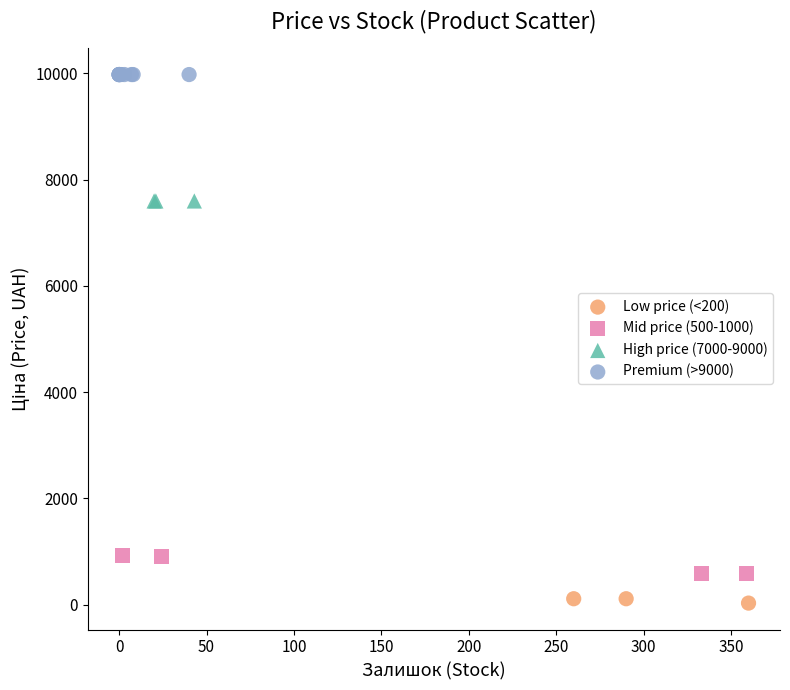

What are all the series names shown in the legend?

Low price (<200), Mid price (500-1000), High price (7000-9000), Premium (>9000)